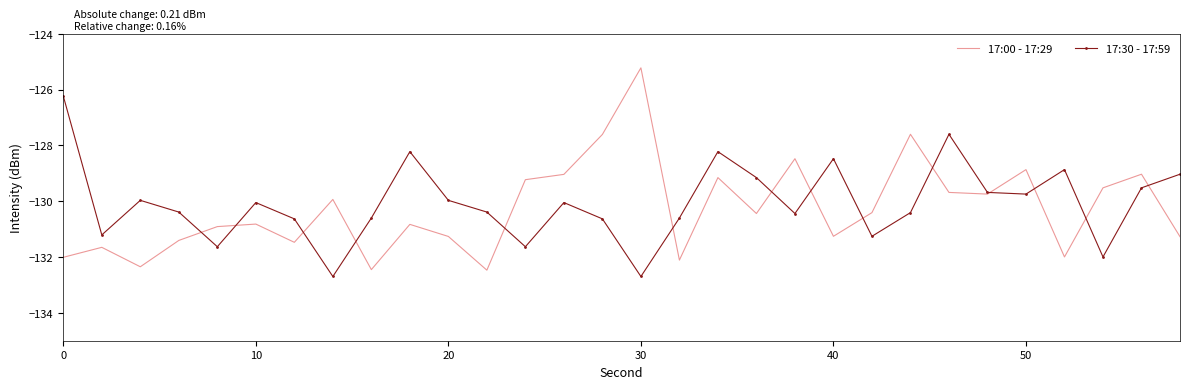

What is the highest value of the 17:30 - 17:59 series?

-126.2